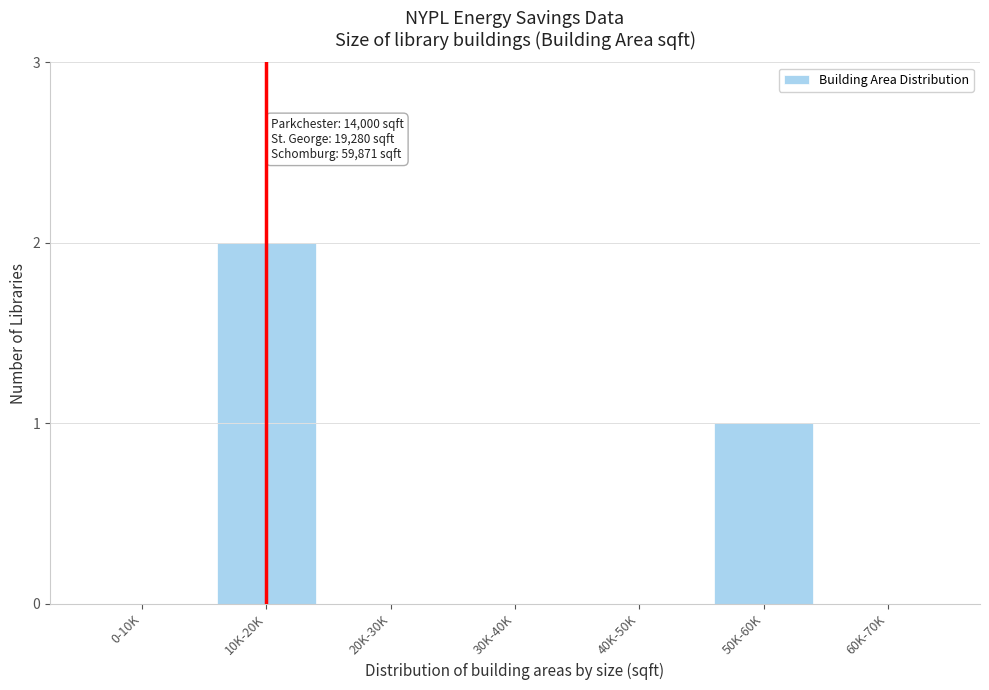

Reading left to right, extract all data points from this chart.

0-10K=0	10K-20K=2	20K-30K=0	30K-40K=0	40K-50K=0	50K-60K=1	60K-70K=0